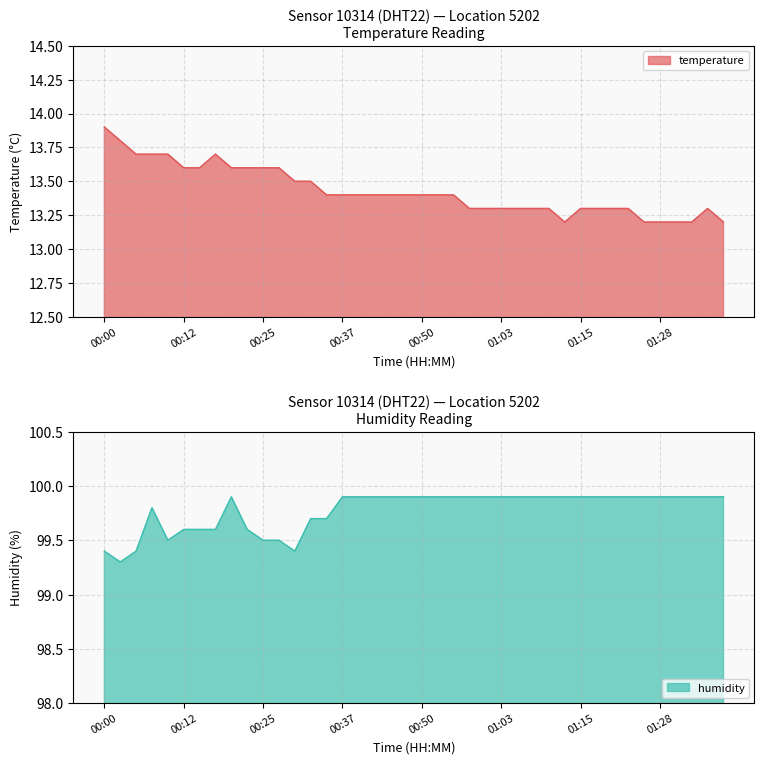

List the labels in order of temperature value, largest first.

00:00, 00:02, 00:05, 00:07, 00:10, 00:17, 00:12, 00:15, 00:20, 00:22, 00:25, 00:27, 00:30, 00:32, 00:35, 00:37, 00:40, 00:42, 00:45, 00:47, 00:50, 00:52, 00:55, 00:57, 01:00, 01:03, 01:05, 01:08, 01:10, 01:15, 01:18, 01:20, 01:23, 01:35, 01:13, 01:26, 01:28, 01:31, 01:33, 01:38